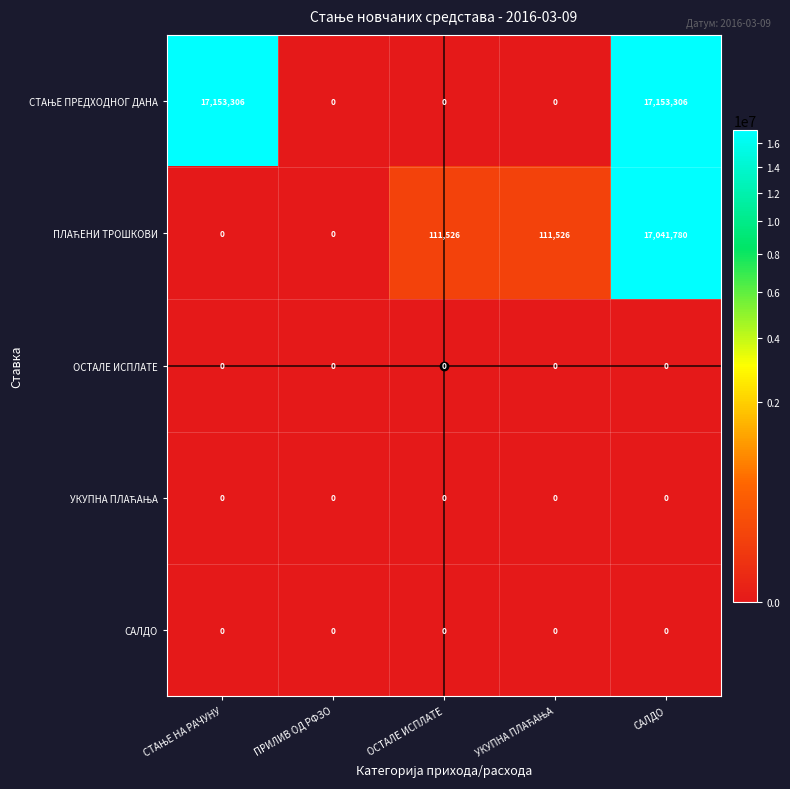

What is the total value across all series at ОСТАЛЕ ИСПЛАТЕ?

111526